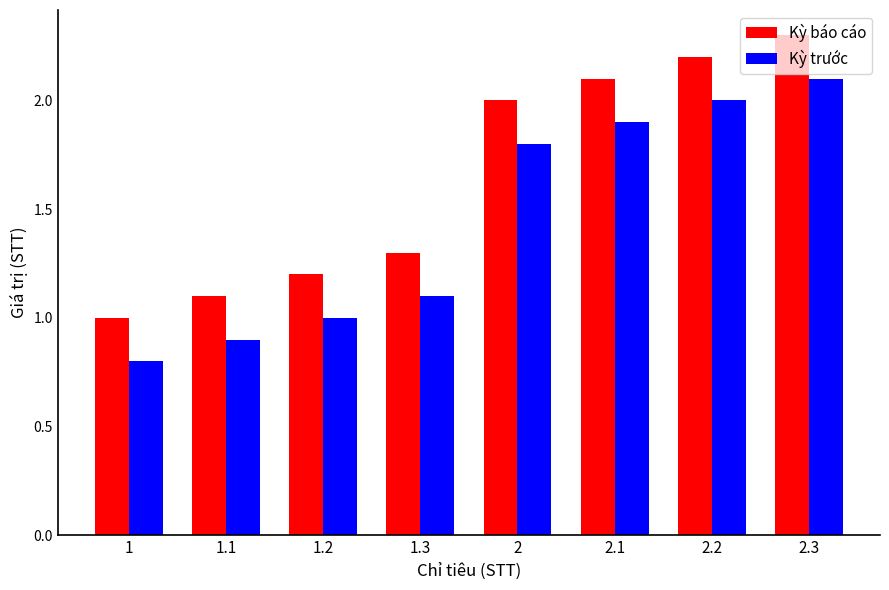

At 1.1, list the series in order from smallest to largest.

Kỳ trước, Kỳ báo cáo